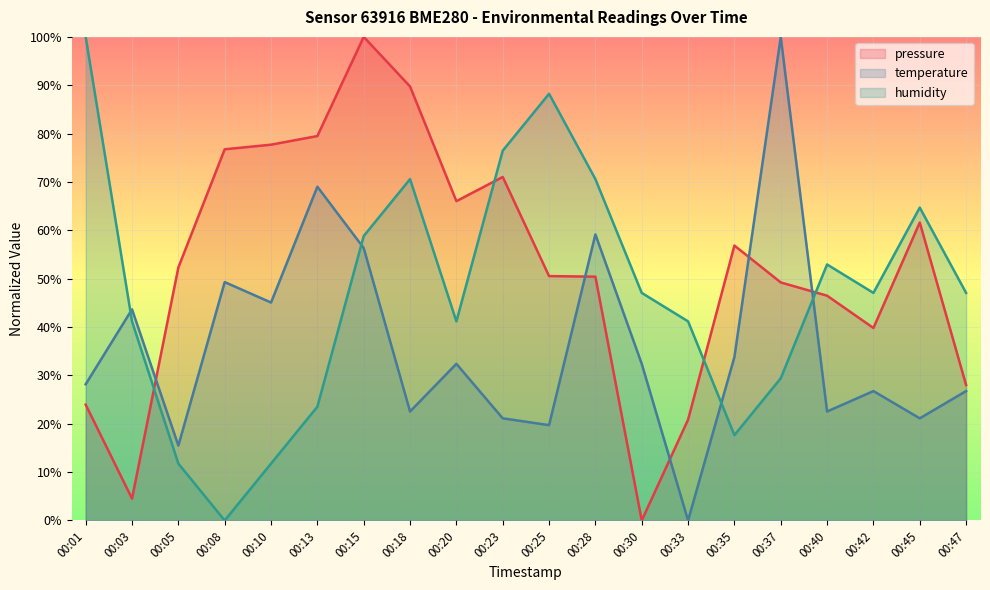

In pressure, how many points are higher than both neighbors (excluding endpoints)?

4